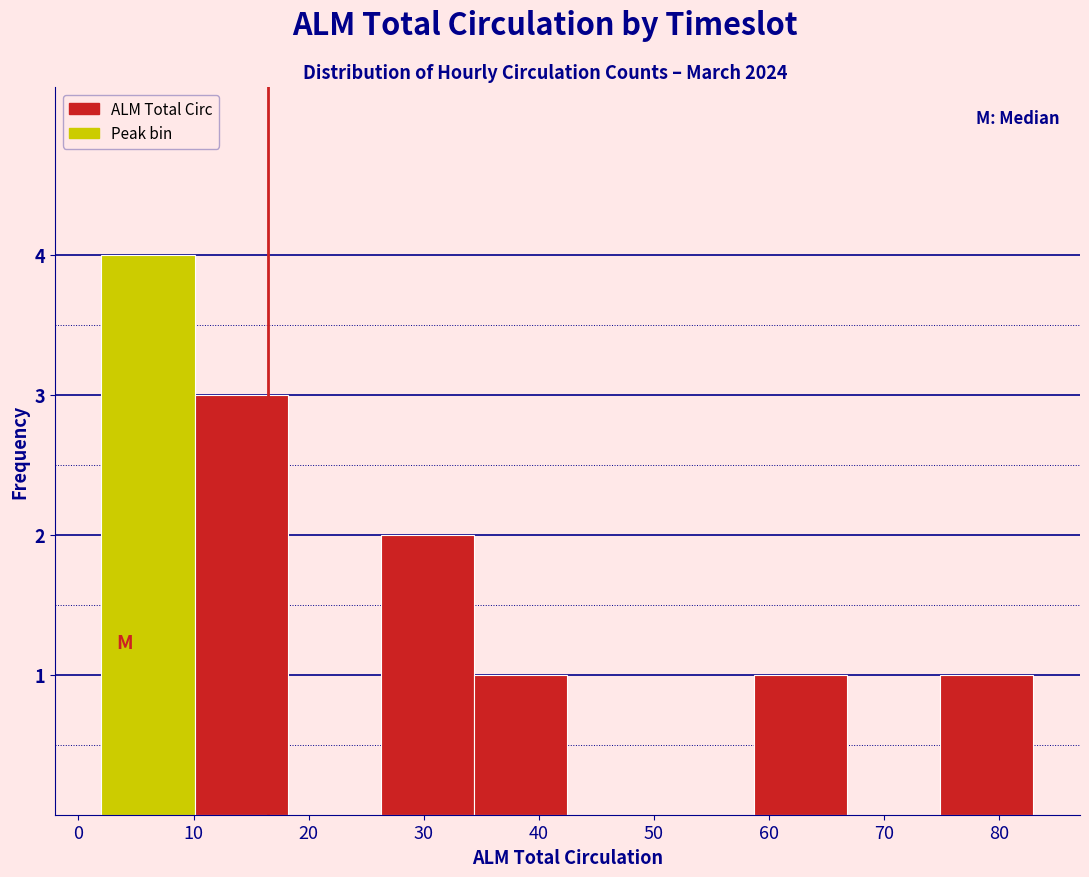

Reading left to right, transcribe this chart: for each bar, give the range it covers on the x-axis and its height. Neither the bar edges nor the heights are printed on the chart, so give them approximately, as read against the axes.

2.0 to 10.1: 4
10.1 to 18.2: 3
18.2 to 26.3: 0
26.3 to 34.4: 2
34.4 to 42.5: 1
42.5 to 50.6: 0
50.6 to 58.7: 0
58.7 to 66.8: 1
66.8 to 74.9: 0
74.9 to 83.0: 1